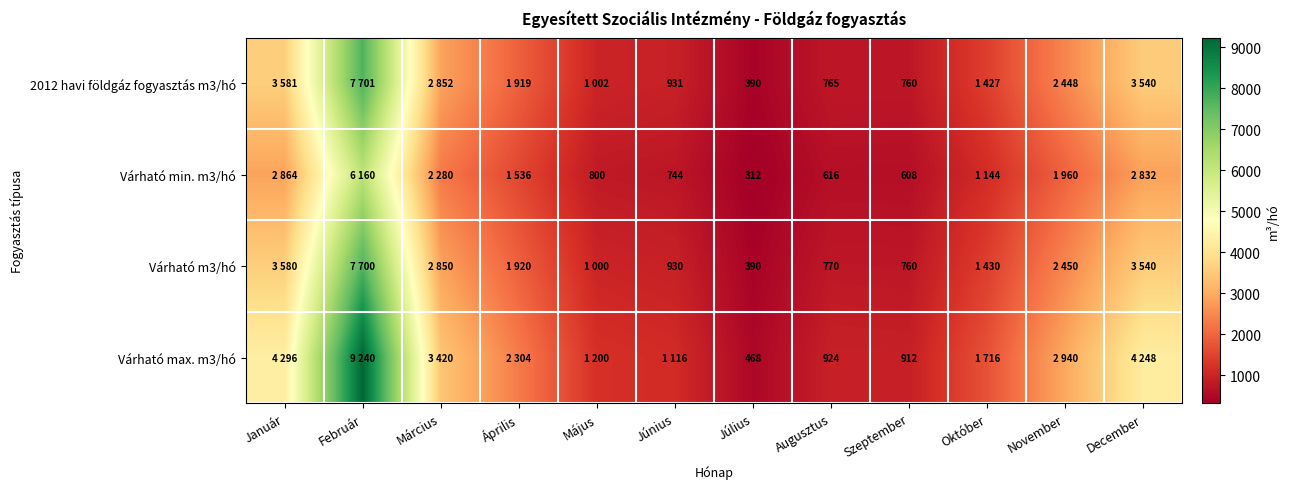

What is the total value across all series at Május?

4002